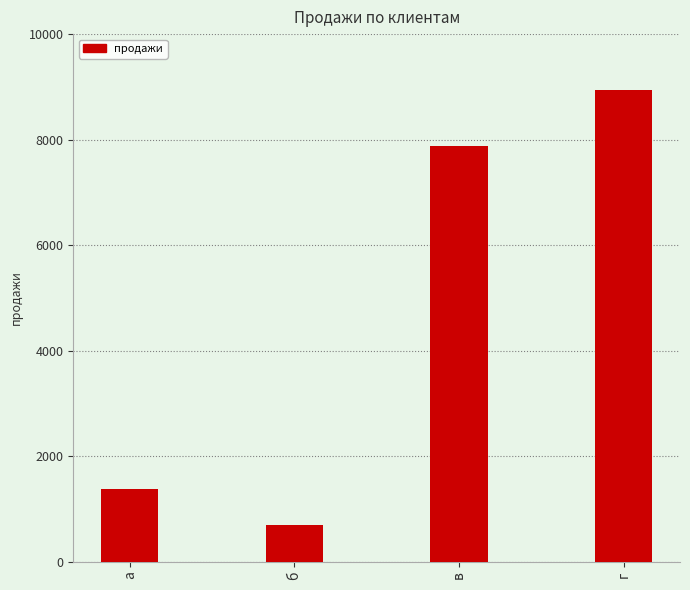

What is the maximum value shown in the chart?

8948